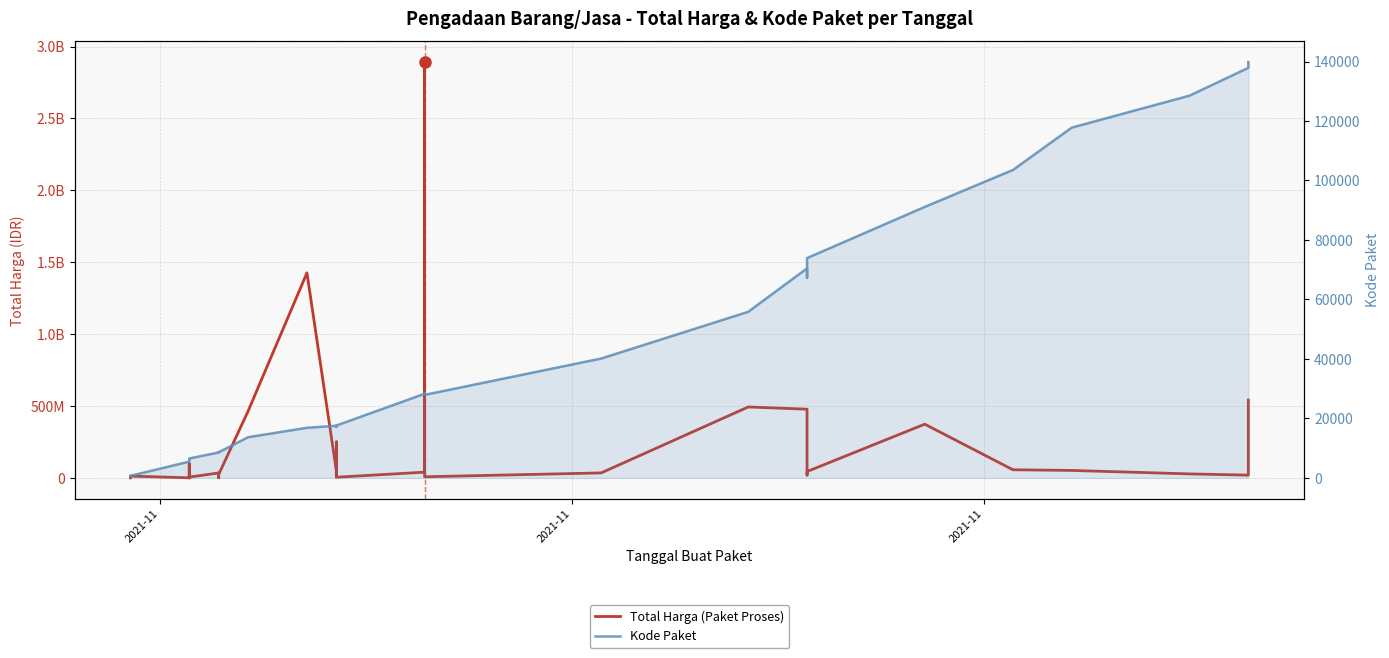

Is it true that Total Harga (Paket Proses) equals 48978205 at 32?

False